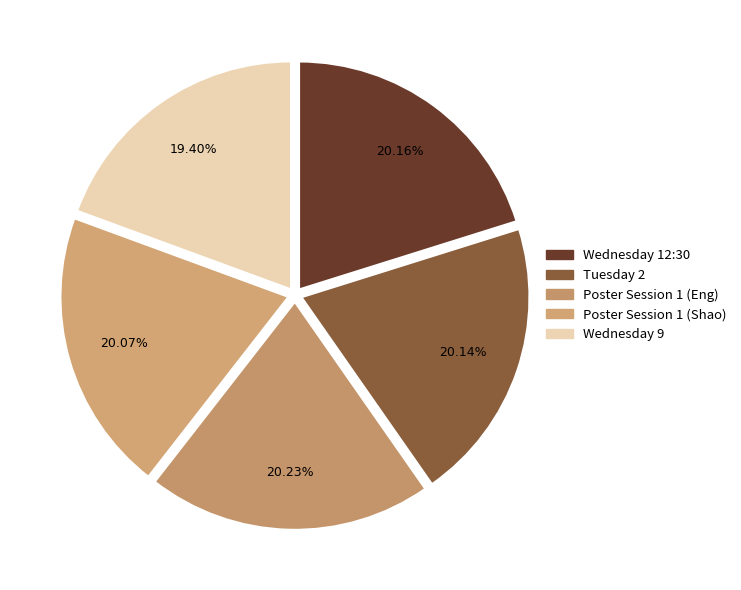

To the nearest percent, what percentage of the pie is Poster Session 1 (Eng)?

20%